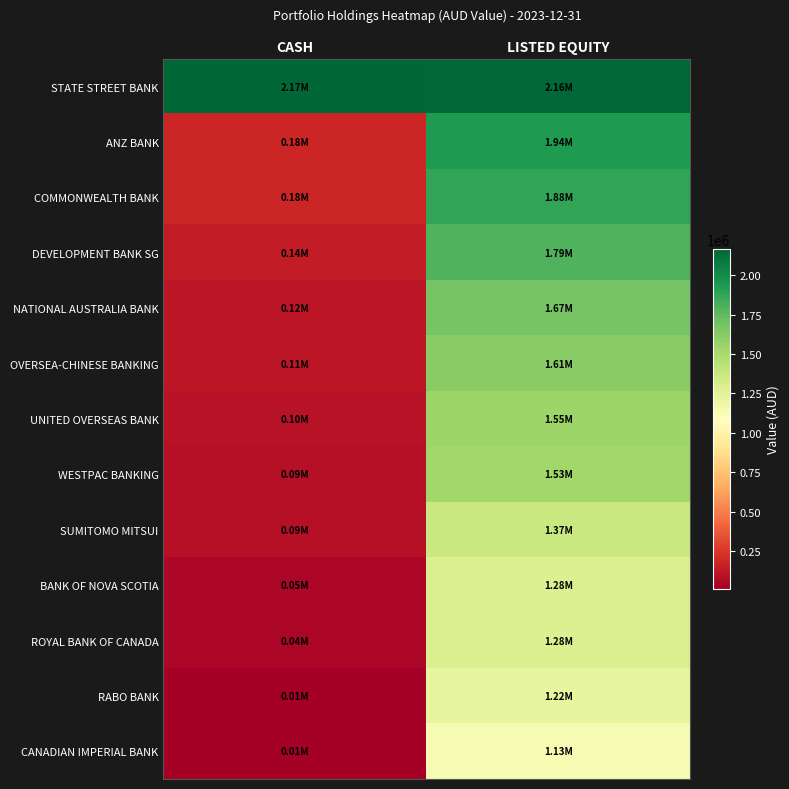

What is the difference between the highest and lowest values at LISTED EQUITY?

1024261.2